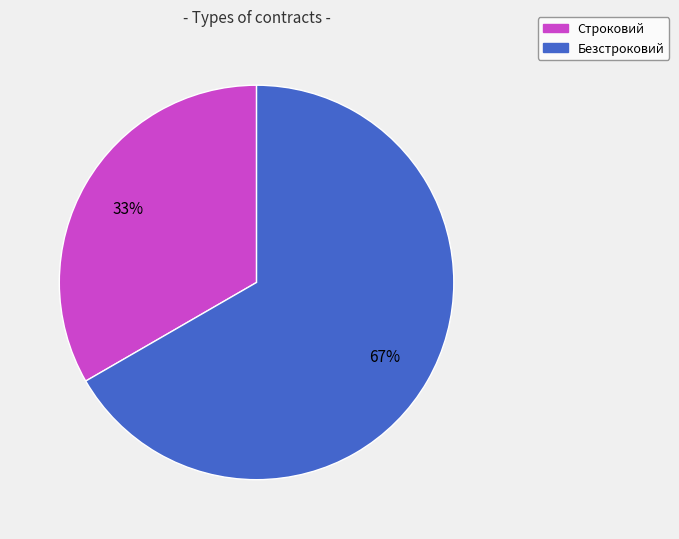

To the nearest percent, what is the average slice percentage?

50%